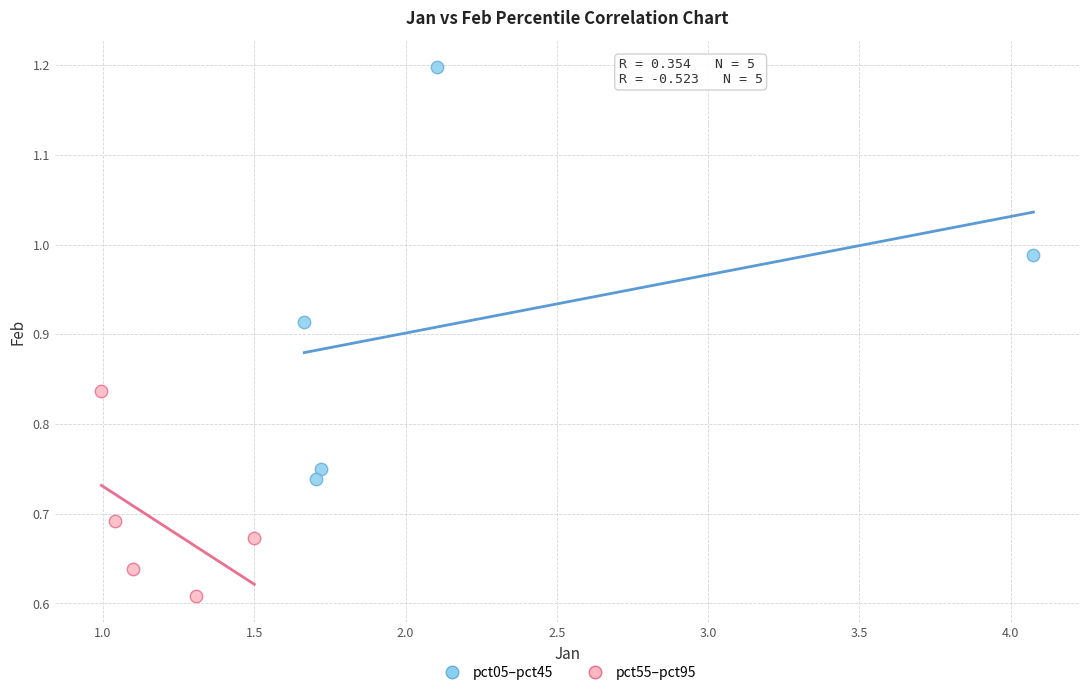

Which series contains the highest Y value?

pct05–pct45